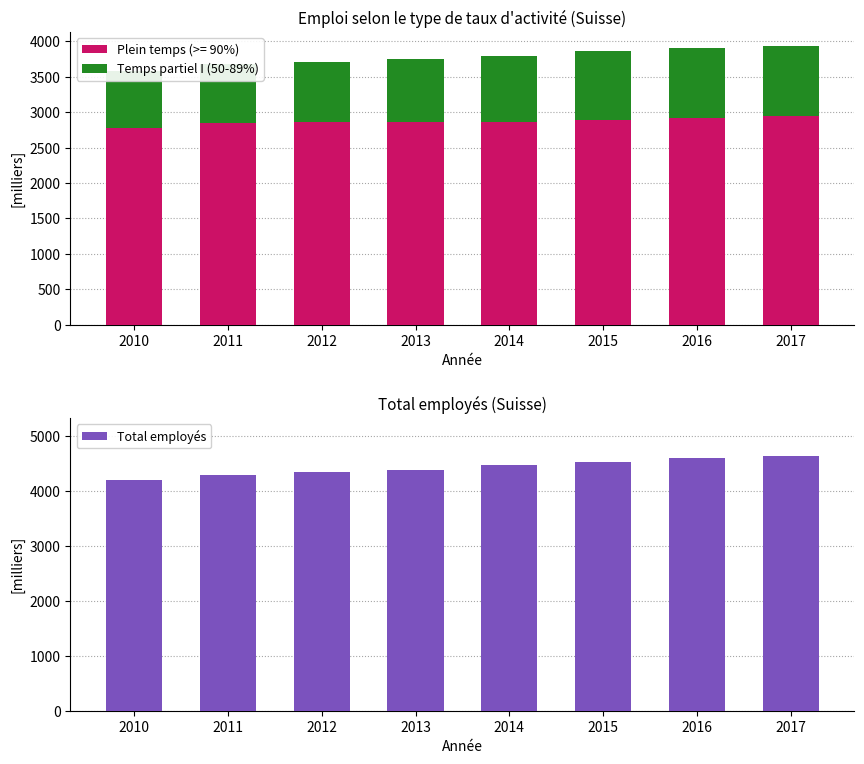

The value of Temps partiel I (50-89%) at 2012 is 859.5. True or false?

True